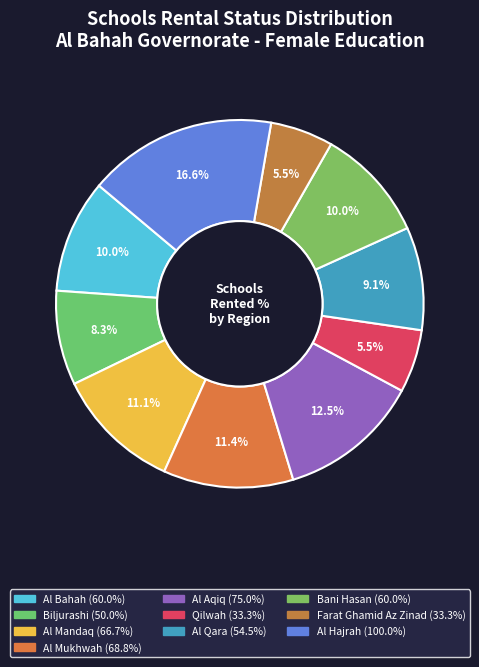

Does Al Mandaq represent more than half of the total?

No